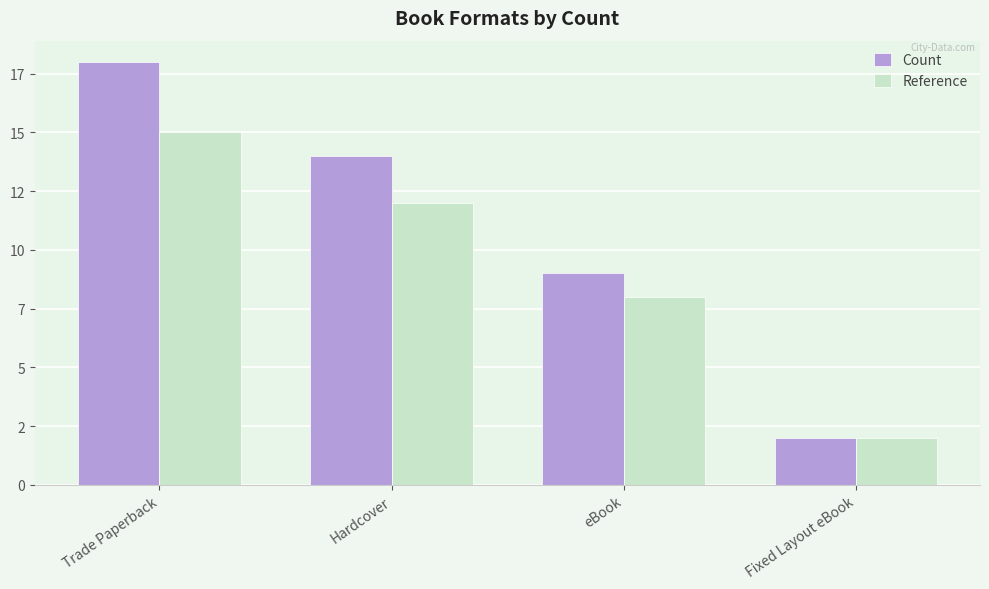

What position from the left is Fixed Layout eBook?

4